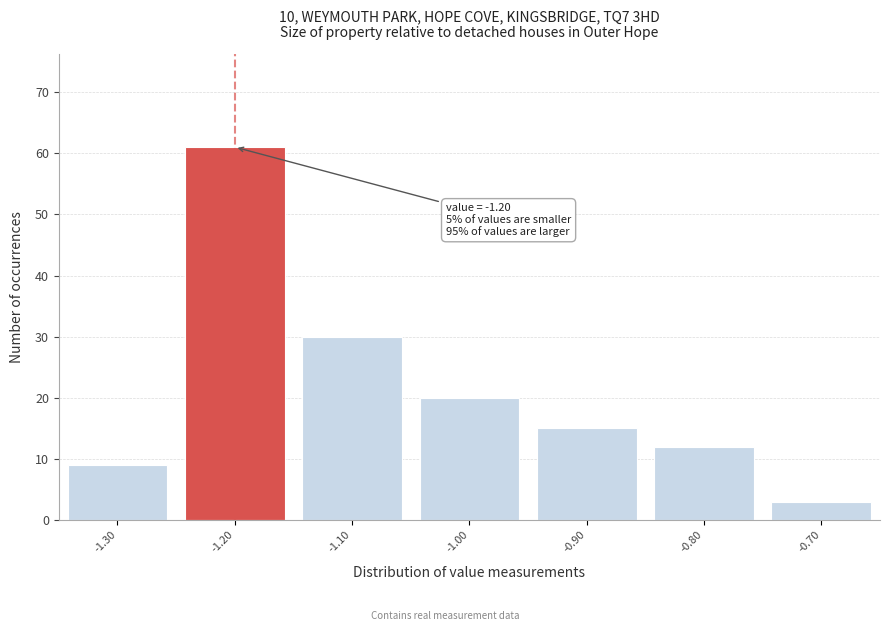

Which range on the x-axis has the tallest bar?

-1.25 to -1.15